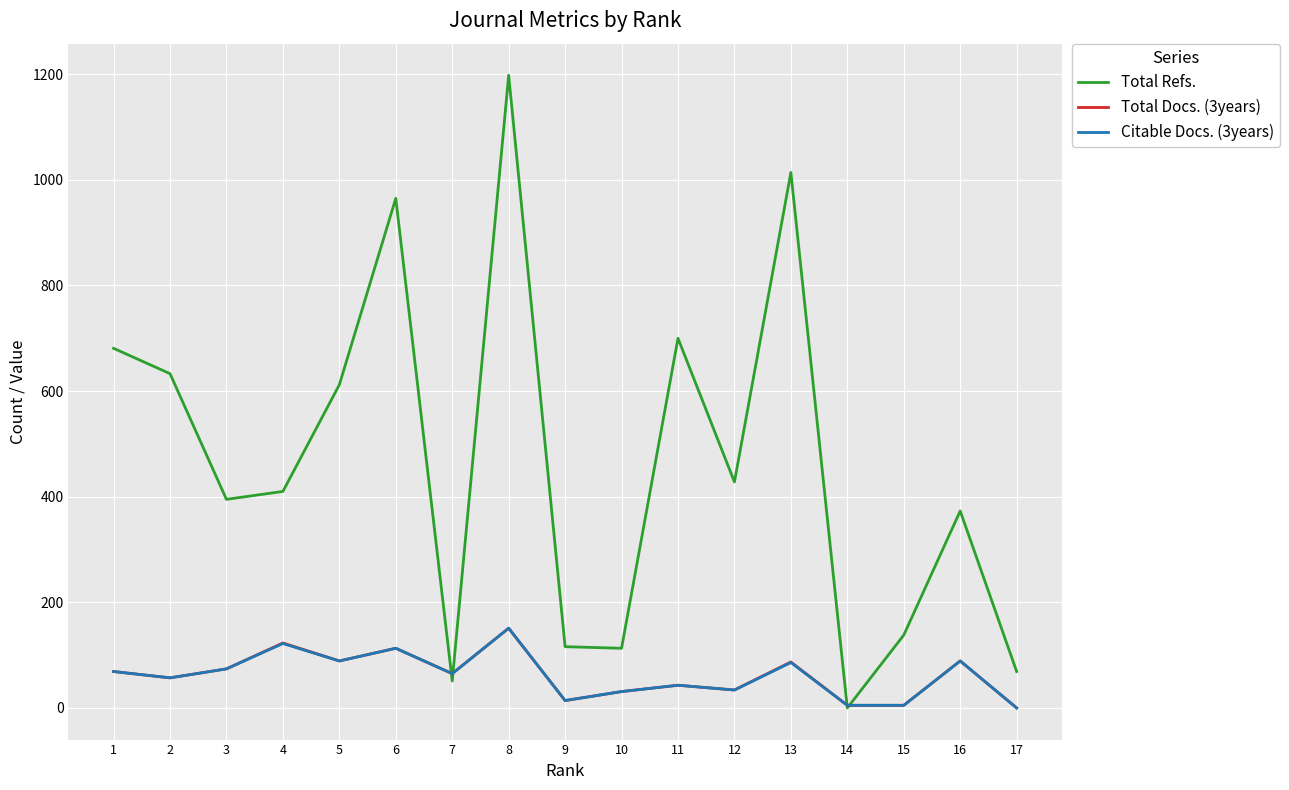

Is the value of Total Docs. (3years) at 13 greater than the value of Total Refs. at 11?

No